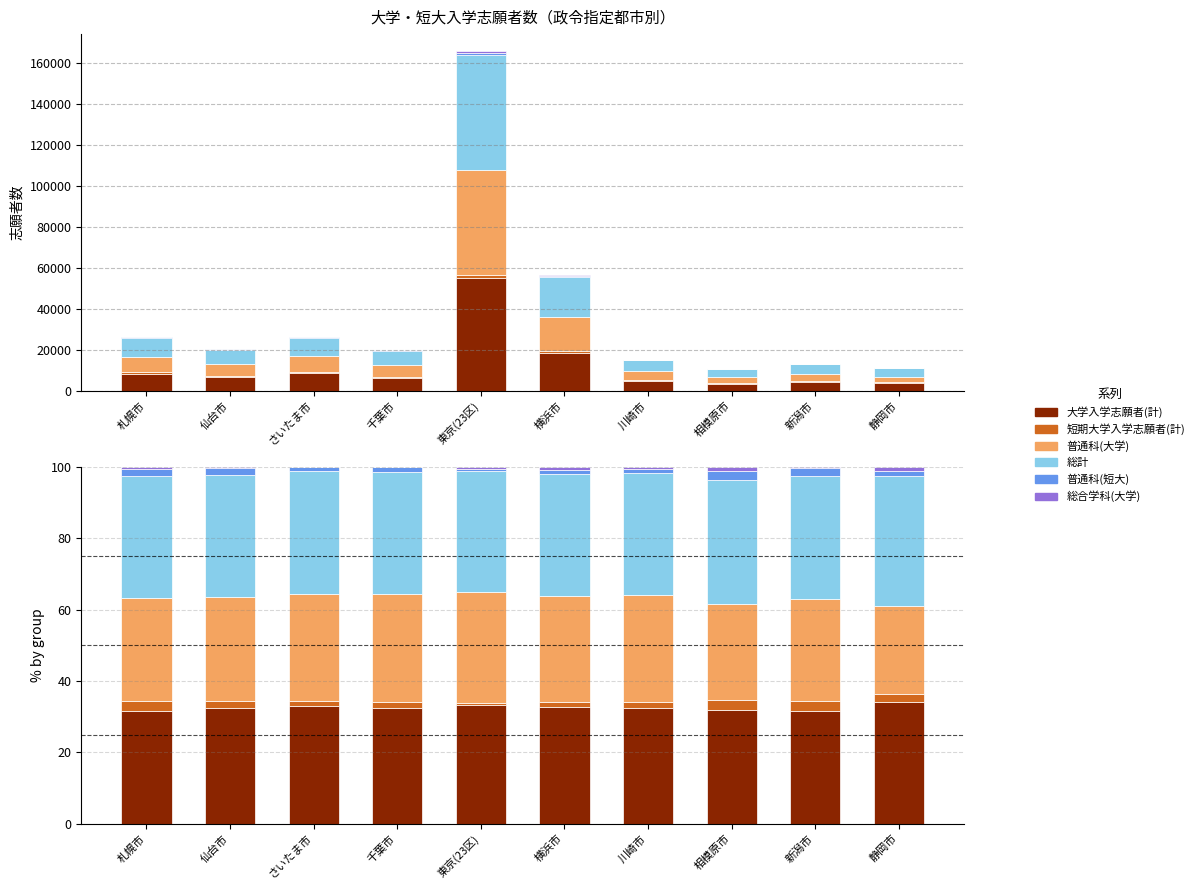

Count the number of categories in the chart.

10